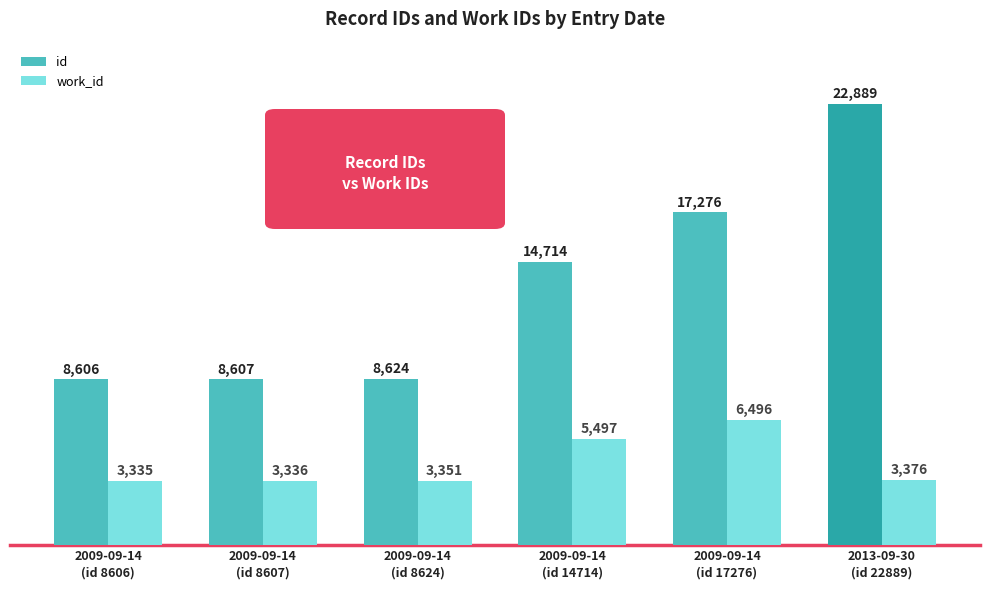

Which series has the widest spread of values?

id